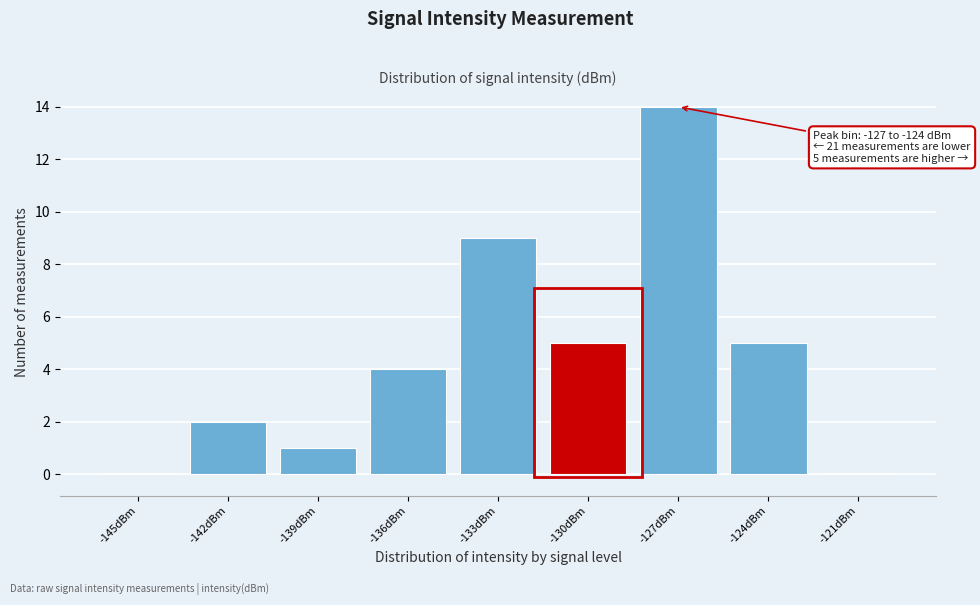

Reading left to right, transcribe all the data shown in this chart.

-145dBm=0	-142dBm=2	-139dBm=1	-136dBm=4	-133dBm=9	-130dBm=5	-127dBm=14	-124dBm=5	-121dBm=0